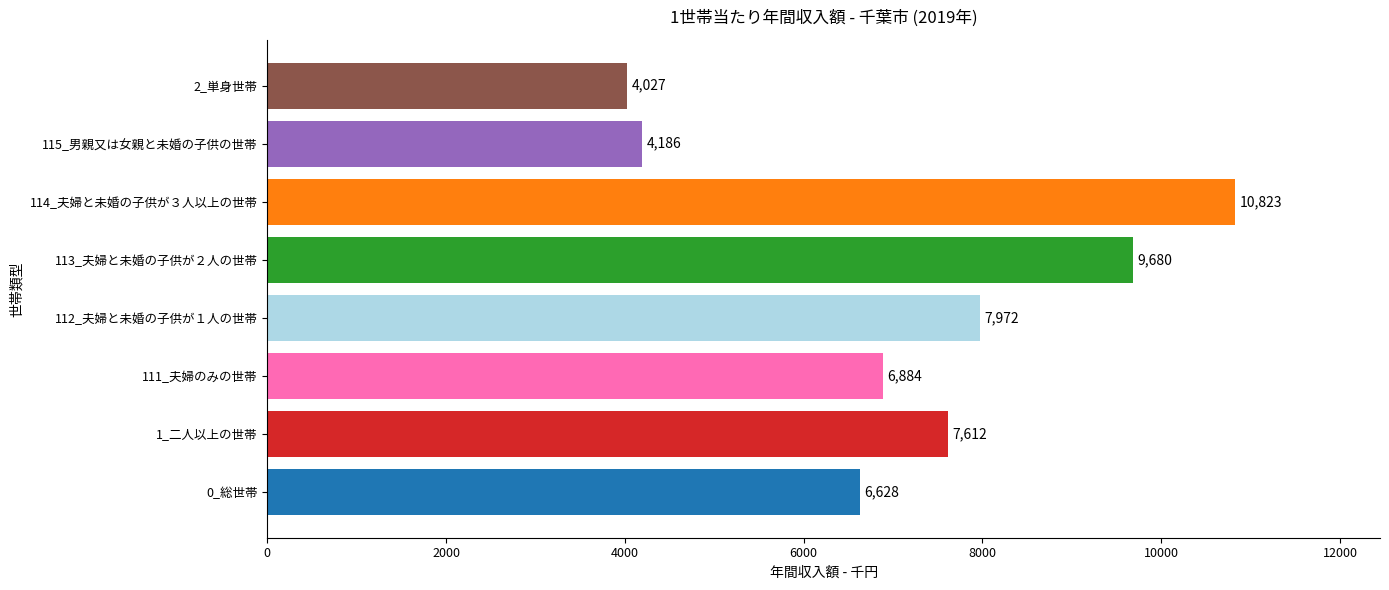

True or false: the data shows 13439 at 112_夫婦と未婚の子供が１人の世帯.

False